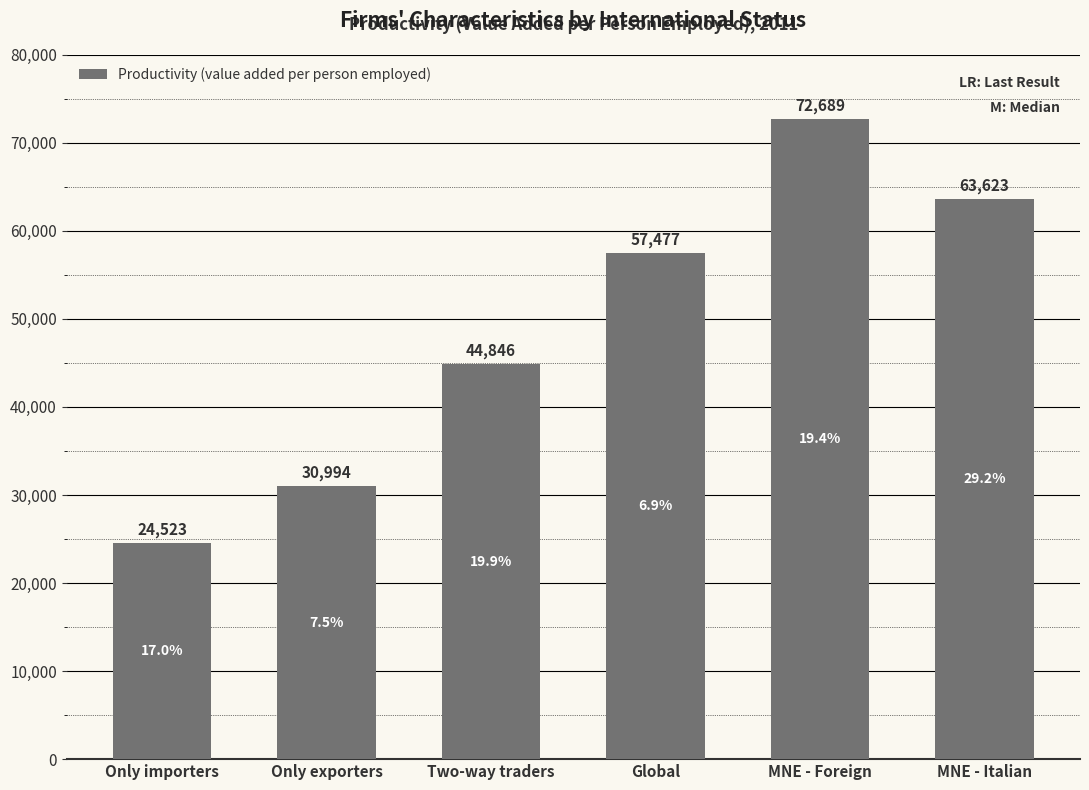

How many bars are there in total?

6